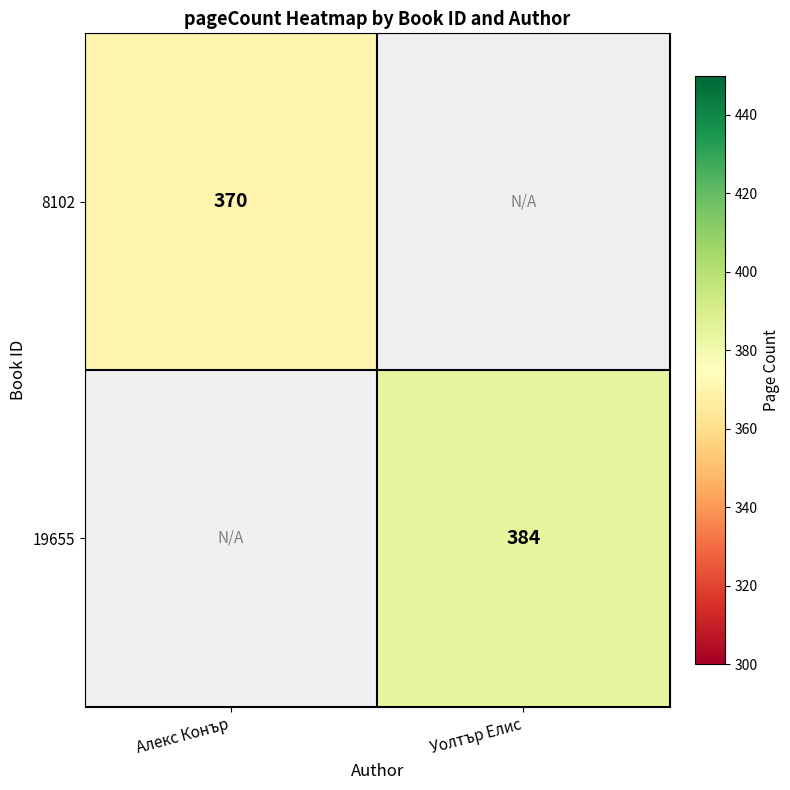

The value of 8102 at Алекс Конър is 220. True or false?

False